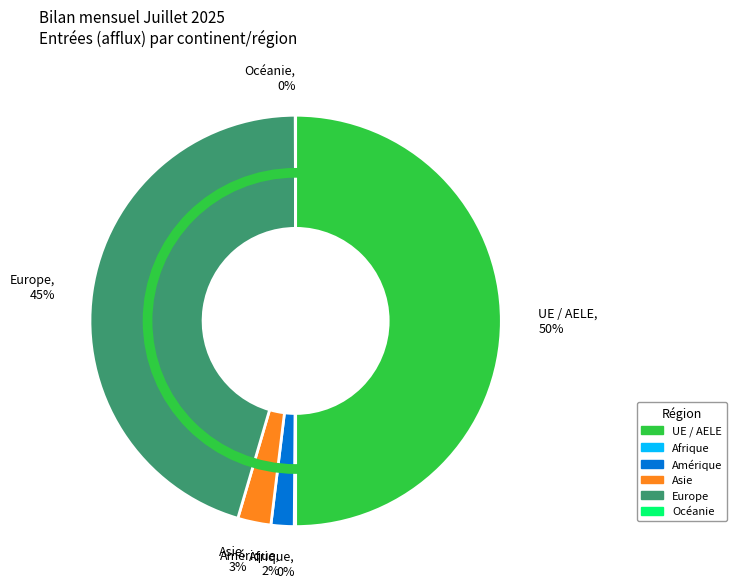

Is Europe, 45% the majority of the pie?

No